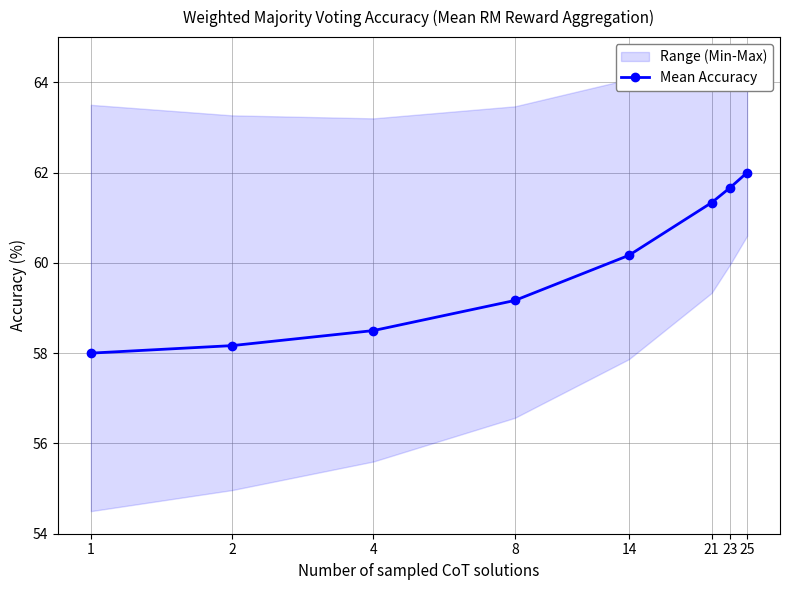

Rank the categories by value from highest to lowest.

25, 23, 21, 14, 8, 4, 2, 1